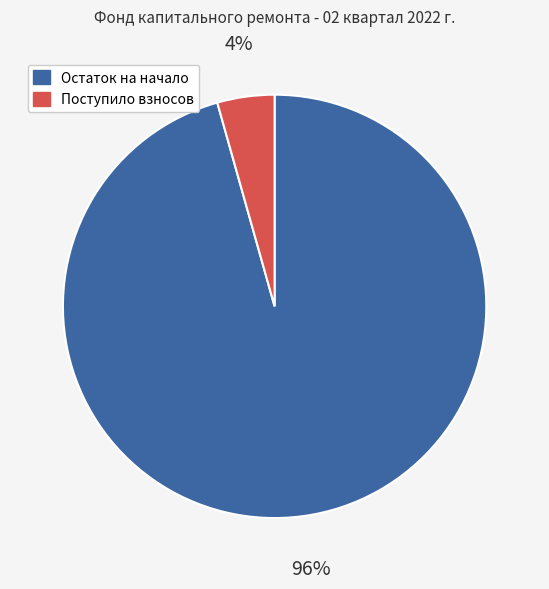

To the nearest percent, what is the average slice percentage?

50%